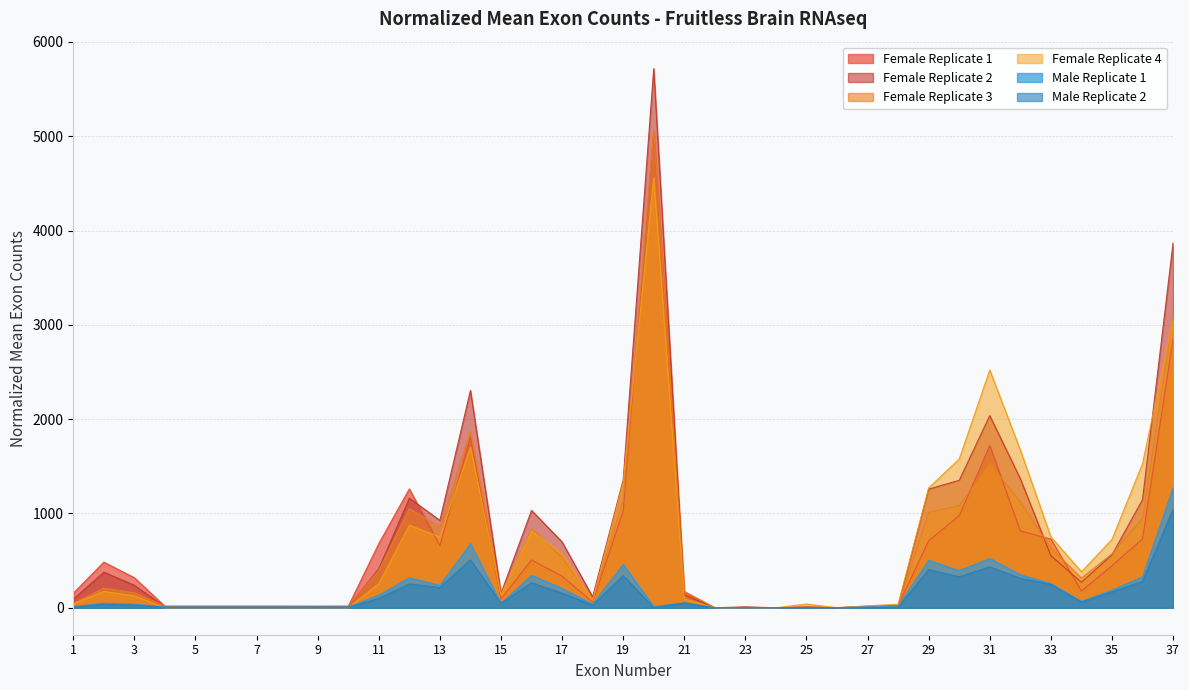

Which series has the largest range (max minus min)?

Female Replicate 2